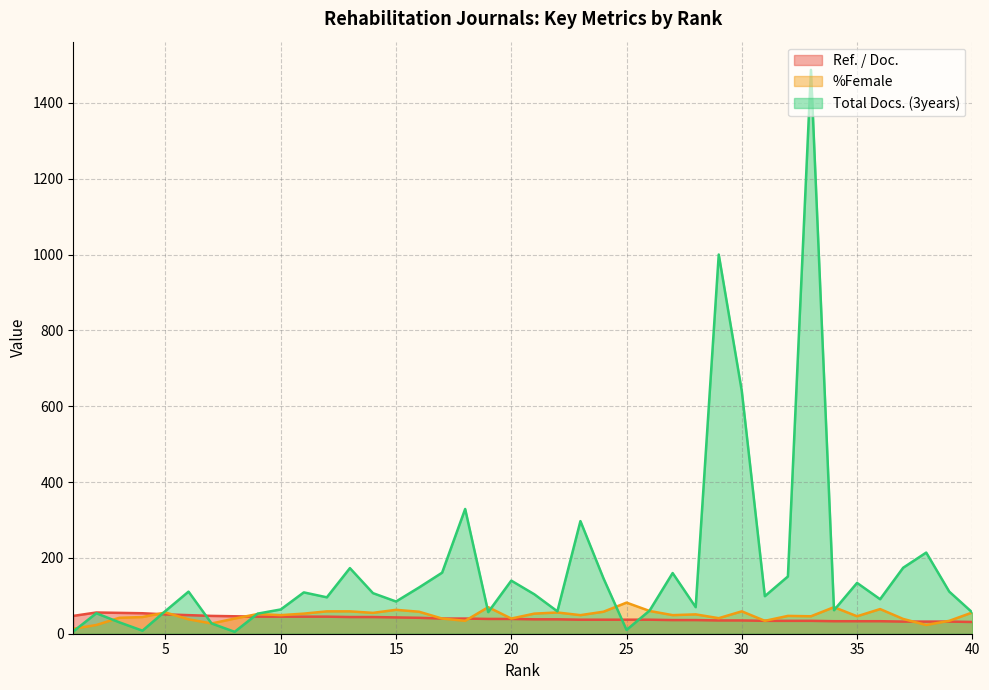

True or false: %Female has more than 0 interior local peaks.

True